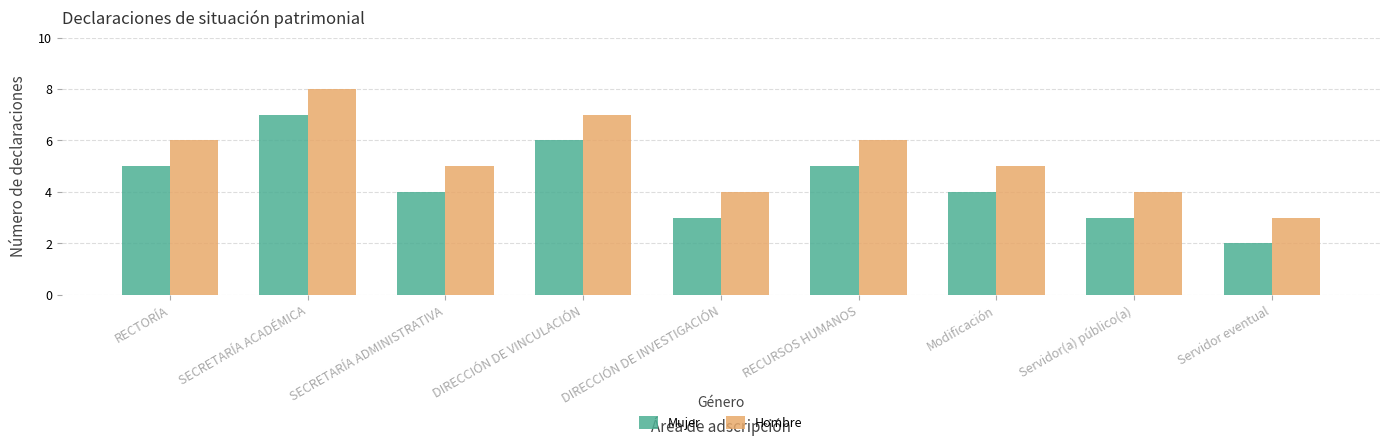

The value of Hombre at SECRETARÍA ACADÉMICA is 13. True or false?

False